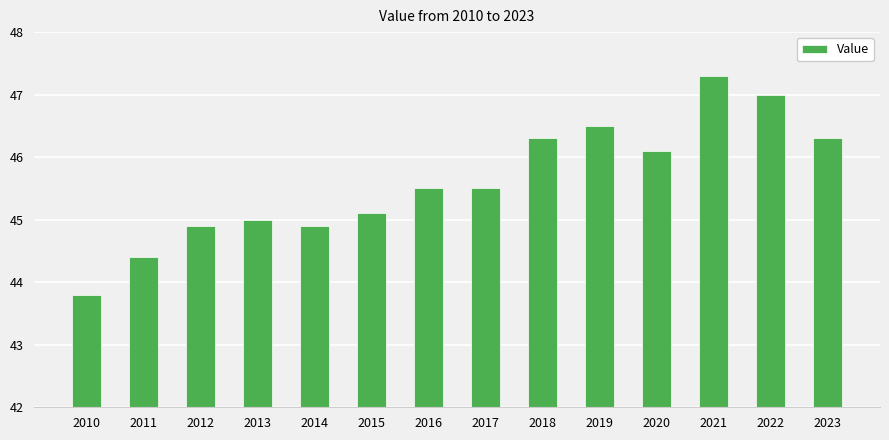

What is the greatest value displayed?

47.3